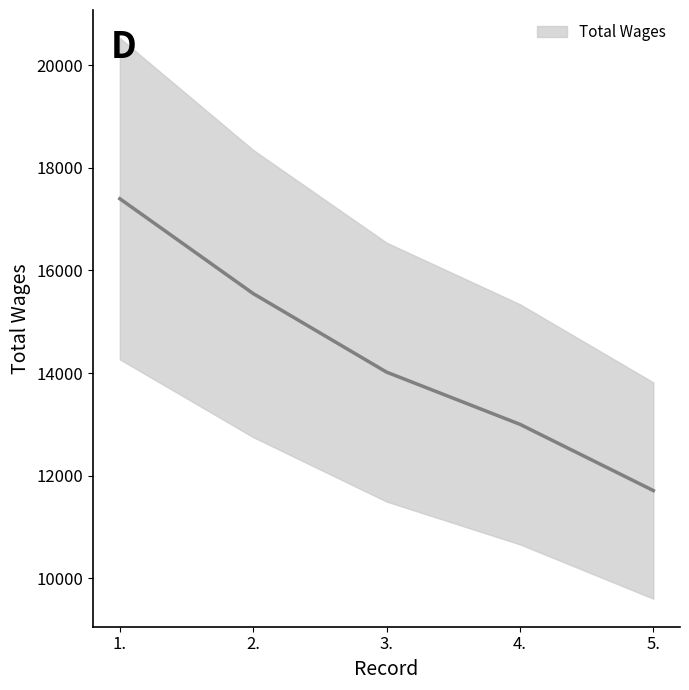

What is the approximate value at 1., to the nearest 100?

17400